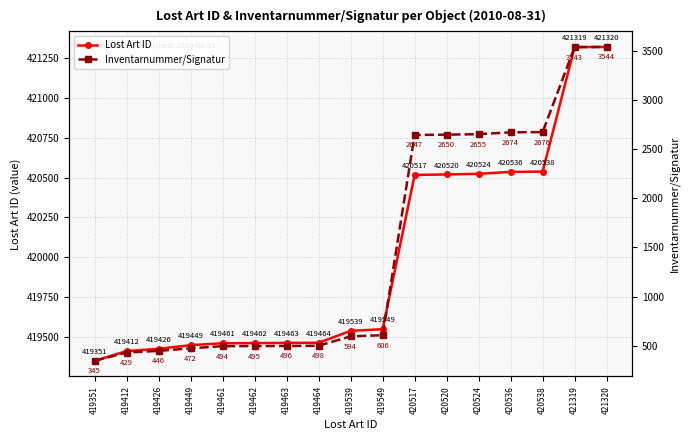

What is the average value of the Inventarnummer/Signatur series?

1486